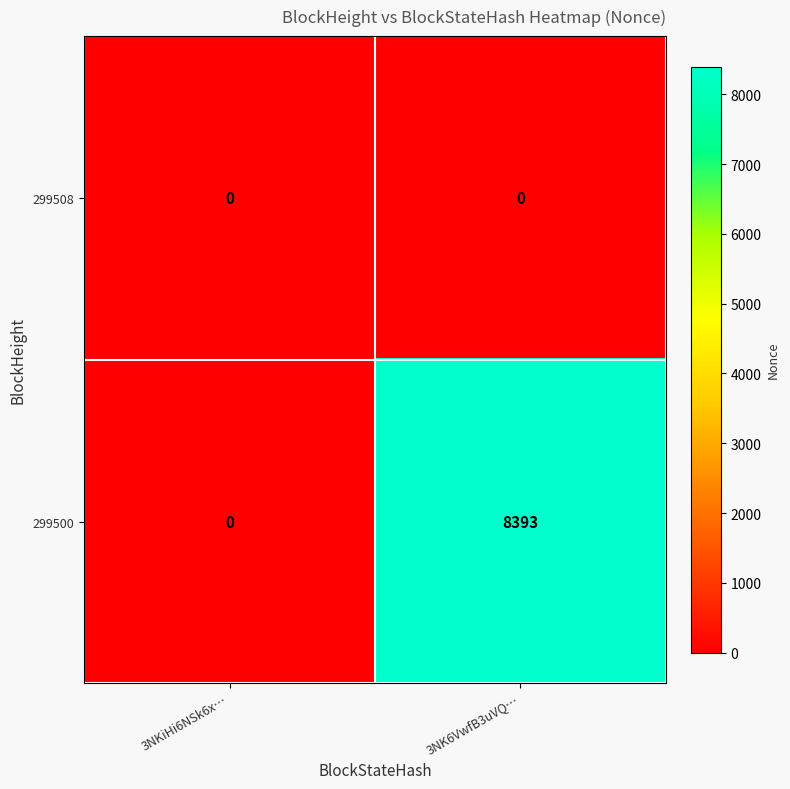

Rank the series by their maximum value, from lowest to highest.

299508, 299500